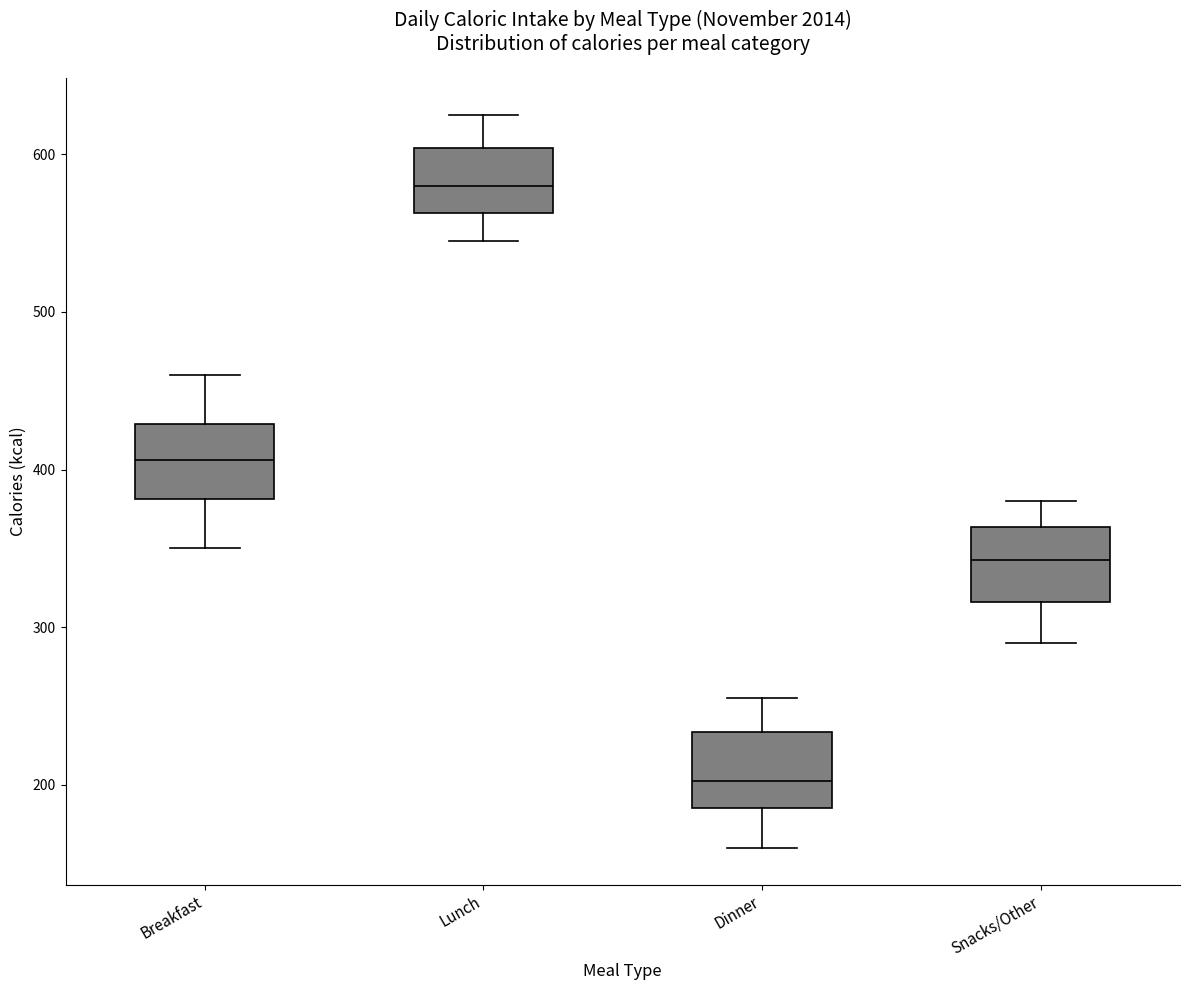

Reading left to right, transcribe this box plot: for each box, give where its median line is, the range the box spans, and where its two whiskers end, as read against the y-axis. The values are not printed on the chart, so give them approximately, as read against the axis.

Breakfast: median 410, box 380 to 430, whiskers 350 to 460
Lunch: median 580, box 560 to 600, whiskers 550 to 630
Dinner: median 200, box 190 to 230, whiskers 160 to 260
Snacks/Other: median 340, box 320 to 360, whiskers 290 to 380